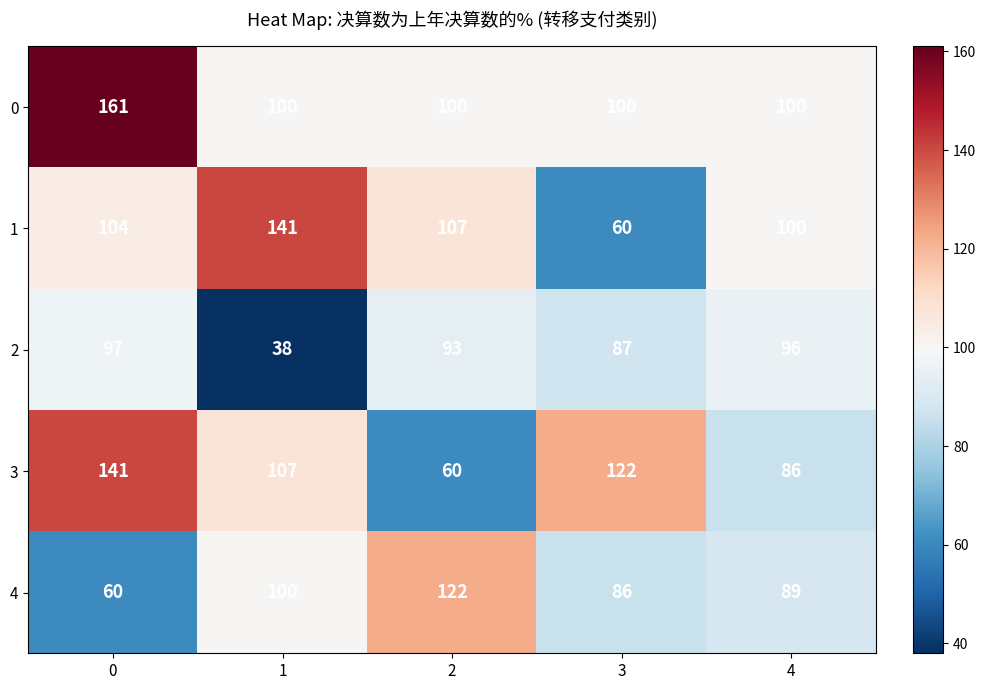

What is the spread (max minus min) of values at 3?

62